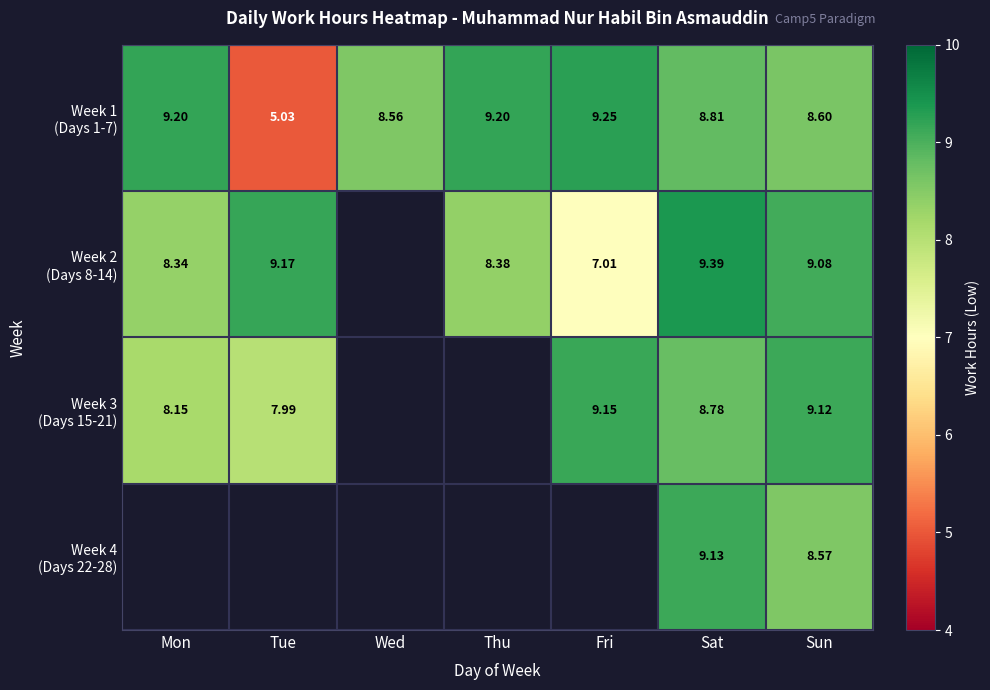

Count the number of data series in this chart.

4